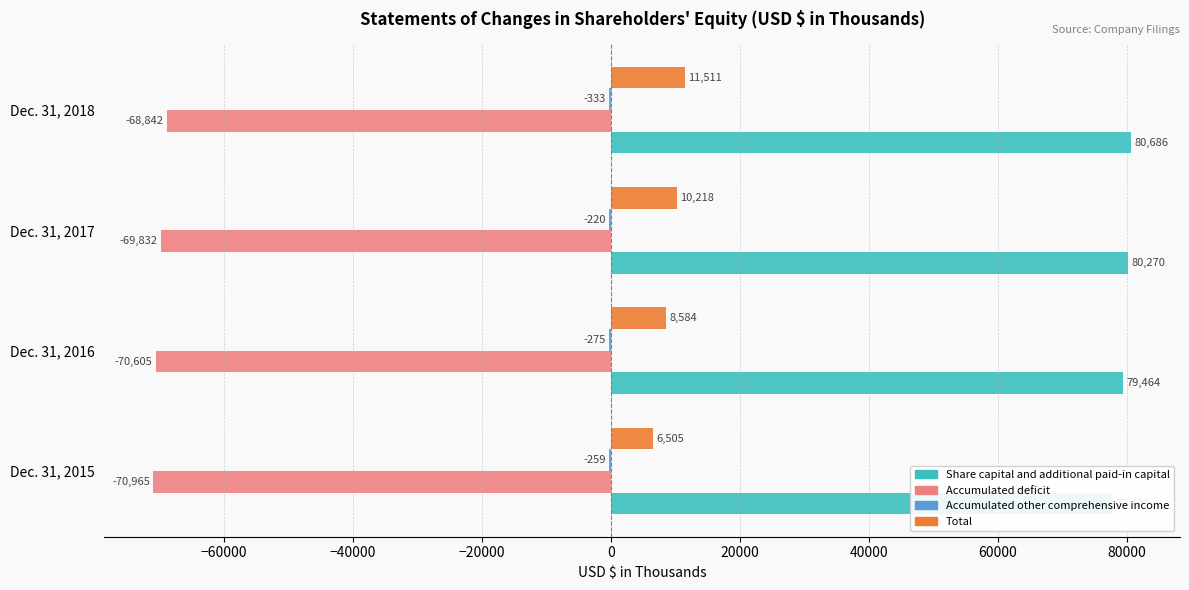

Rank the series at Dec. 31, 2016 from highest to lowest value.

Share capital and additional paid-in capital, Total, Accumulated other comprehensive income, Accumulated deficit